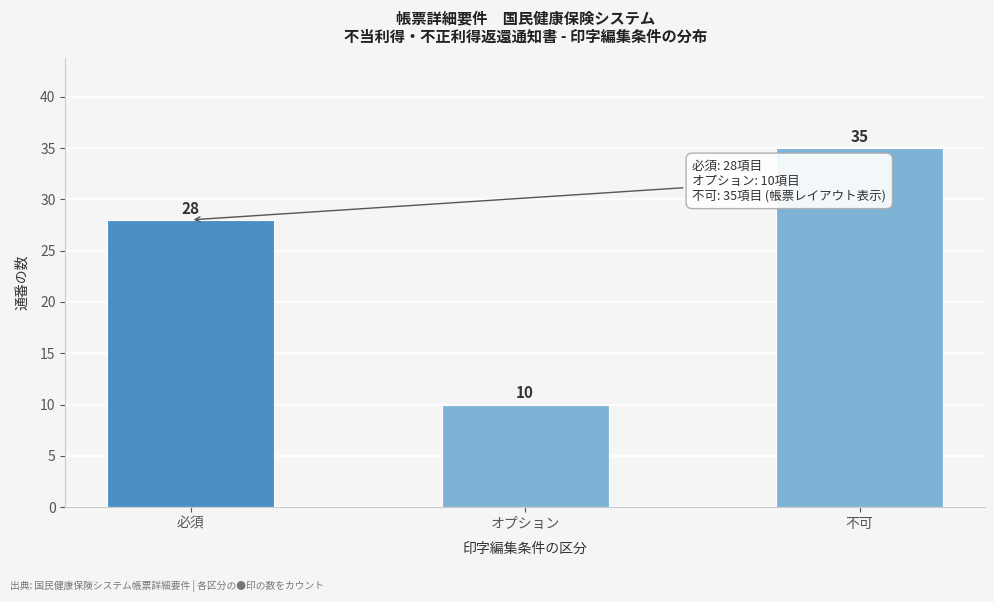

Reading right to left, what are all the values shown in this chart?

不可=35	オプション=10	必須=28